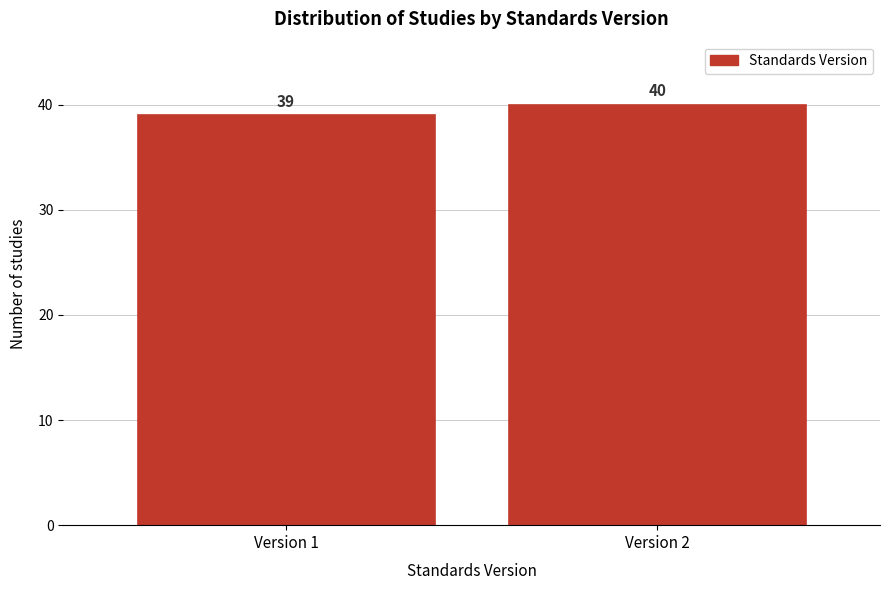

Reading left to right, what are all the values shown in this chart?

39	40